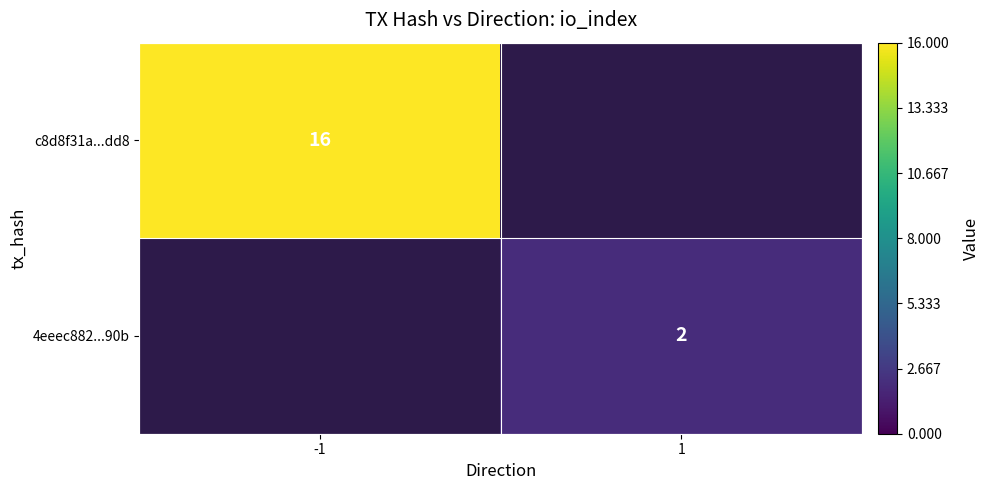

True or false: c8d8f31a...dd8 has a value of 16 at -1.

True